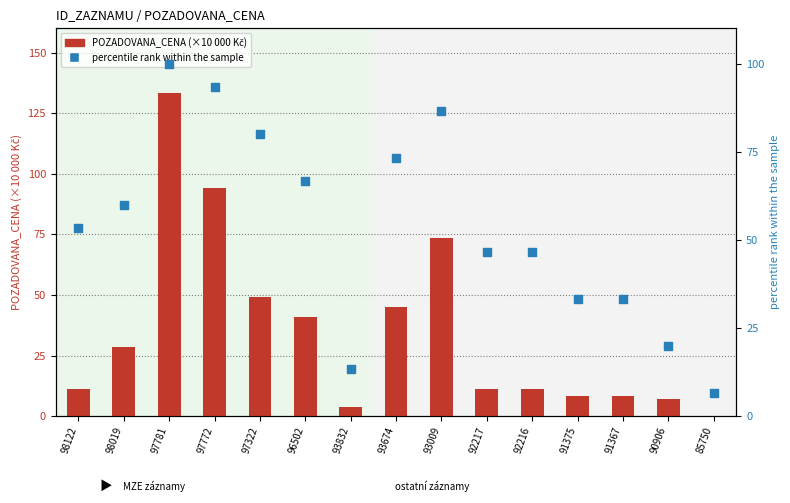

What is the total value across all series at 91367?

41.5